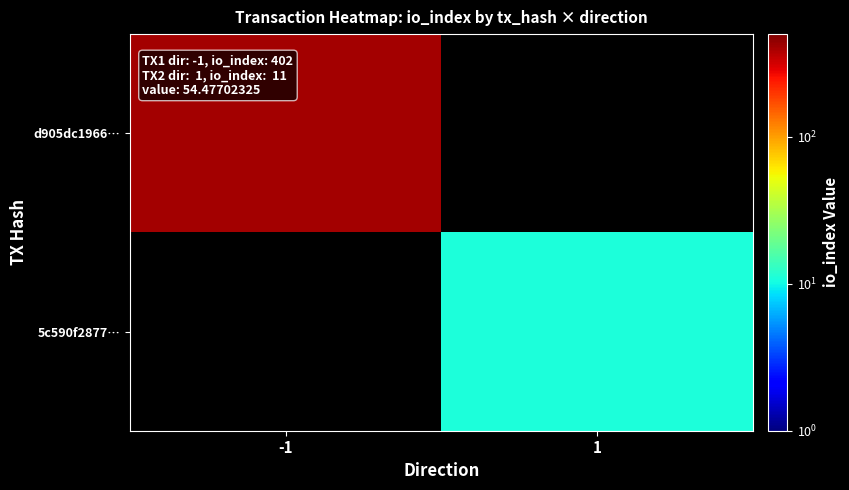

Which series has the largest total across all categories?

d905dc1966…